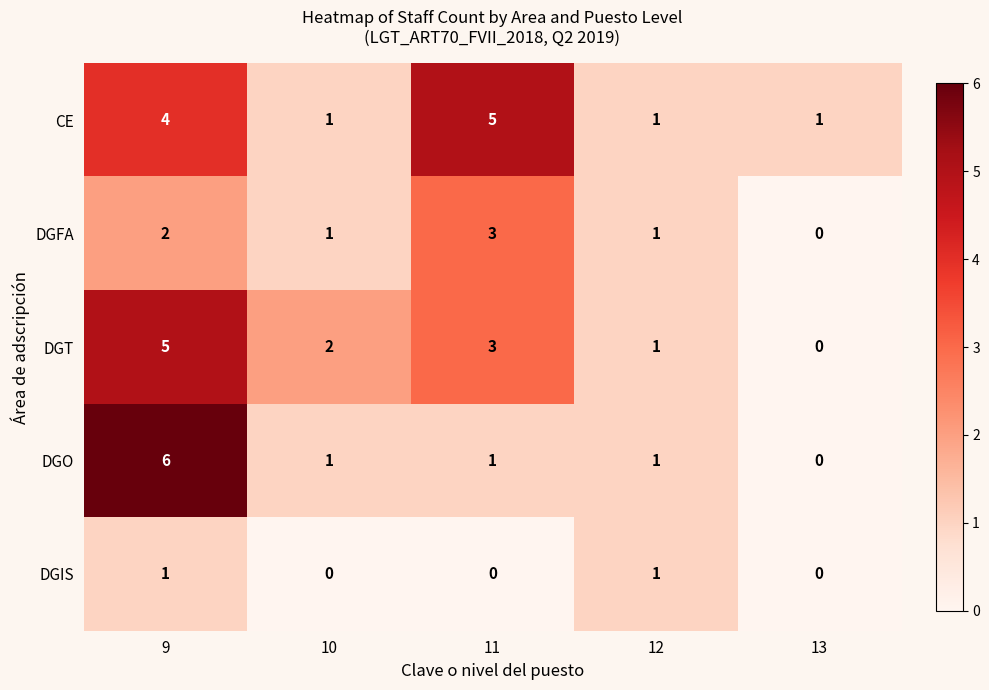

Reading left to right, what are all the values shown in this chart?

CE: 9=4	10=1	11=5	12=1	13=1
DGFA: 9=2	10=1	11=3	12=1	13=0
DGT: 9=5	10=2	11=3	12=1	13=0
DGO: 9=6	10=1	11=1	12=1	13=0
DGIS: 9=1	10=0	11=0	12=1	13=0